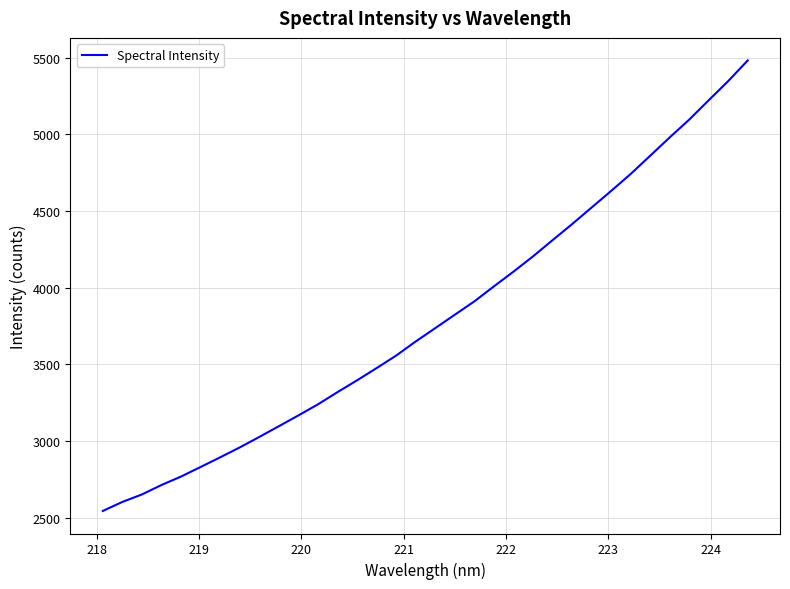

What is the sum of all values?

129277.6